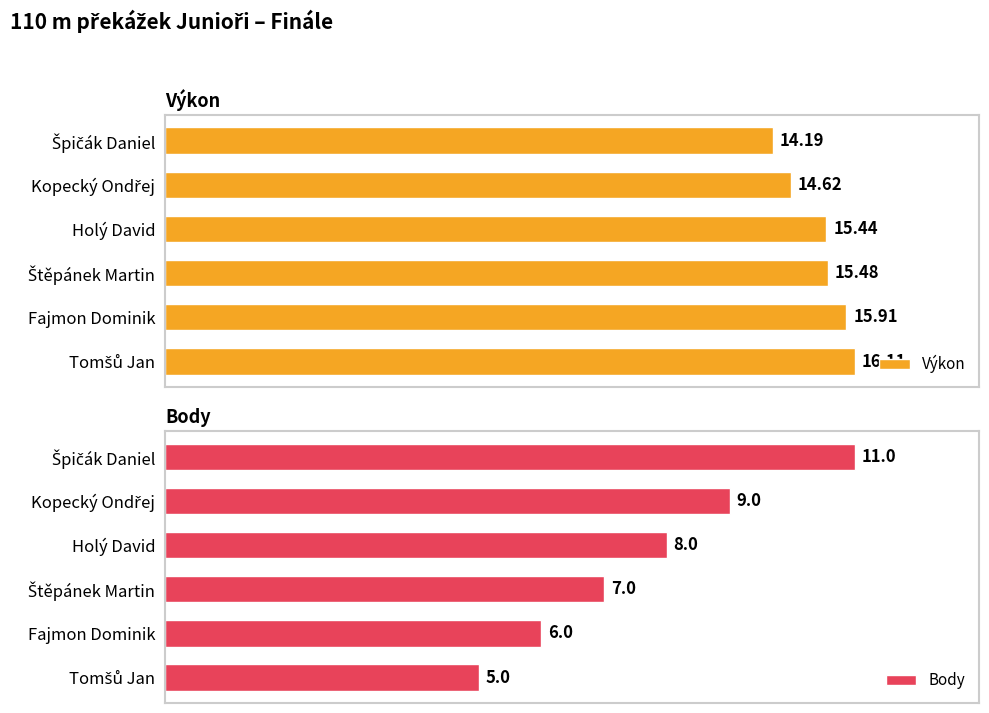

What is the value of the Body bar at the 2nd from the left?

9.0